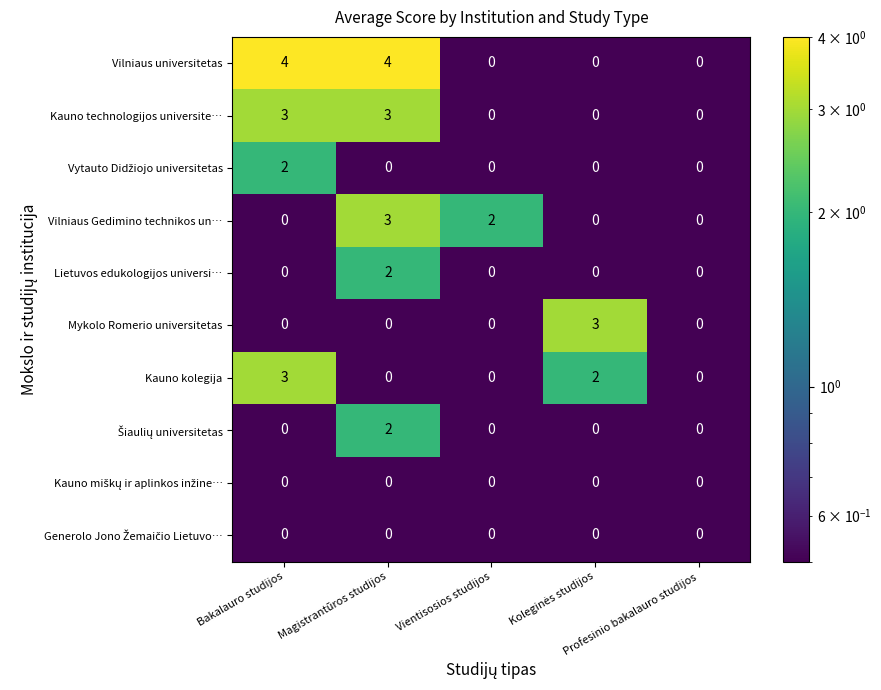

Which series has the widest spread of values?

Vilniaus universitetas